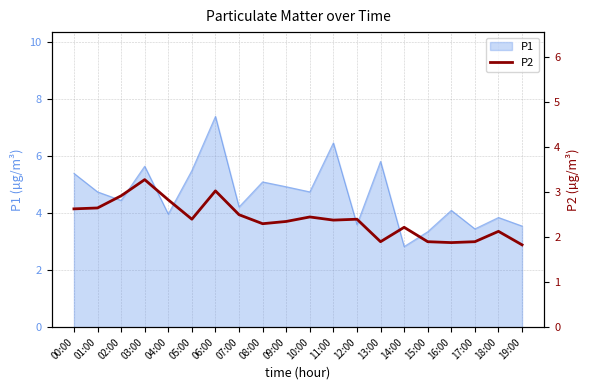

What is the label of the 5th point from the right?

15:00